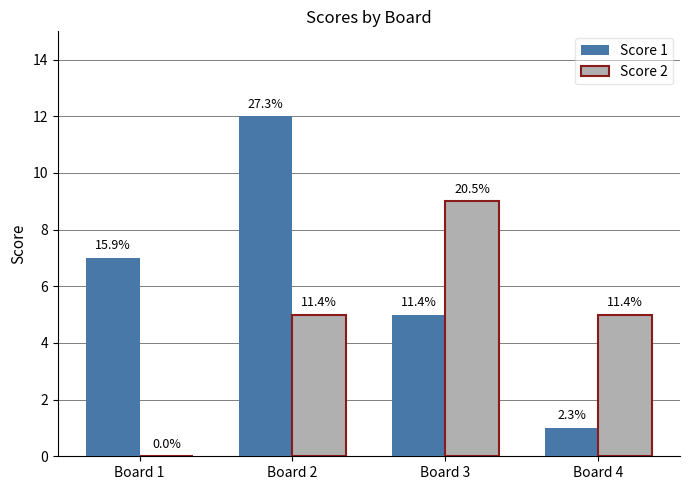

What is the total value across all series at Board 2?

17